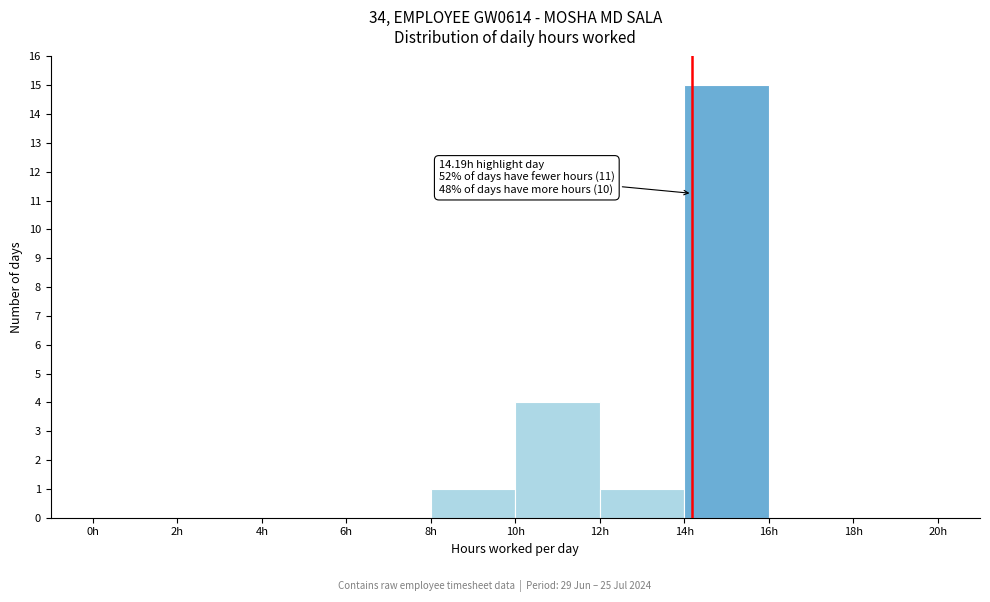

Over which range of the x-axis is the bar tallest?

14 to 16